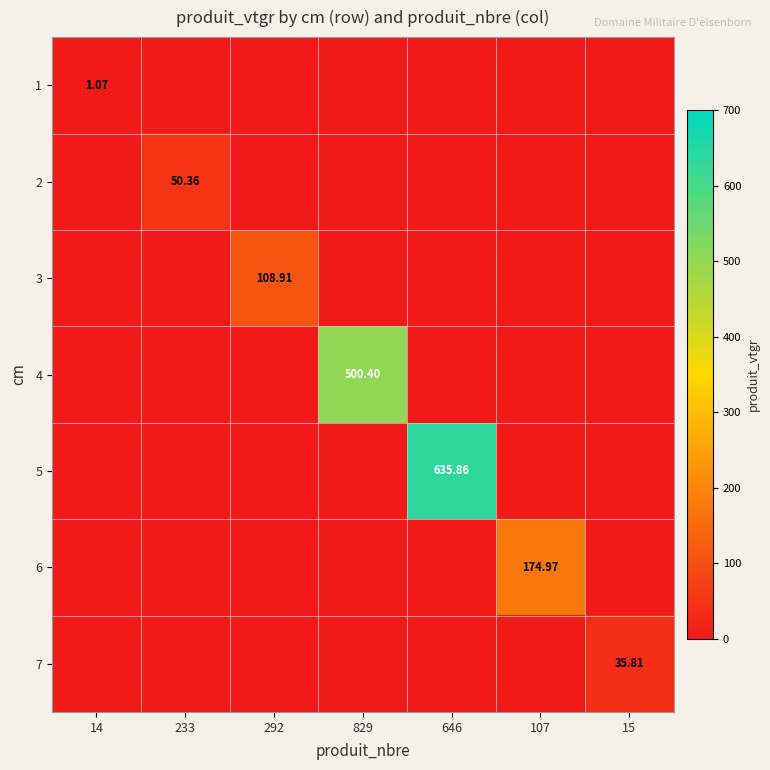

Which has a higher value, 646 or 107?

646